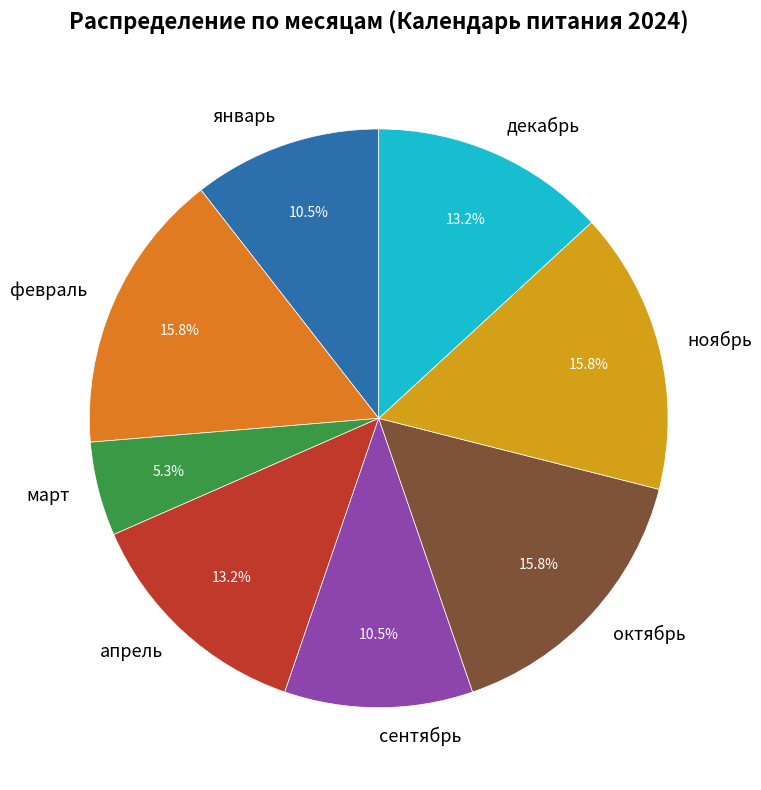

To the nearest percent, what portion does ноябрь represent?

16%